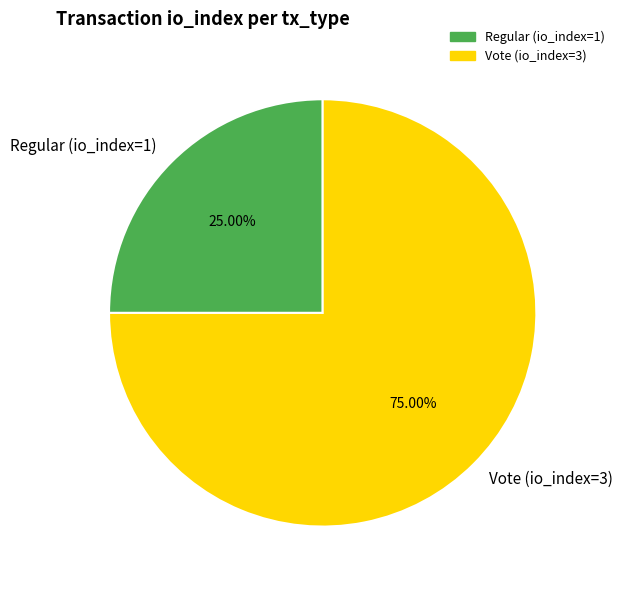

What is the total percentage of Regular (io_index=1) and Vote (io_index=3)?

100.0%